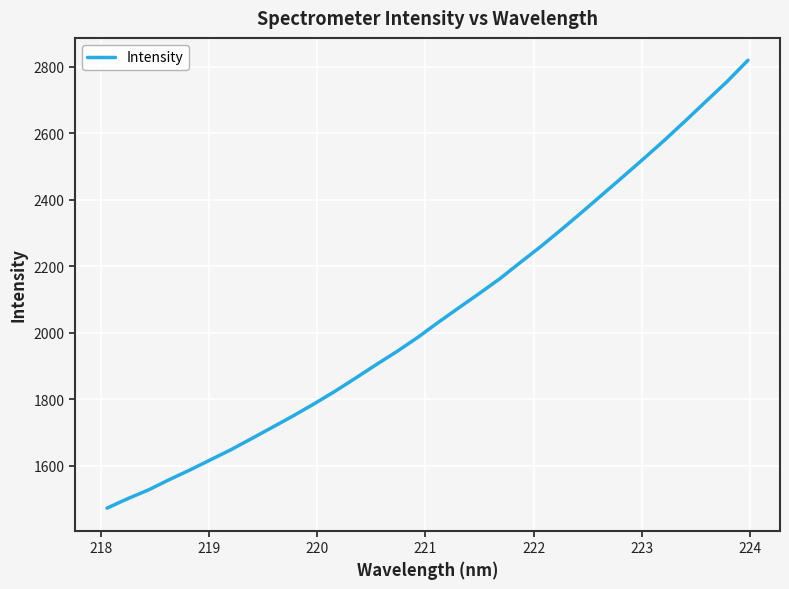

What is the maximum value shown in the chart?

2819.8